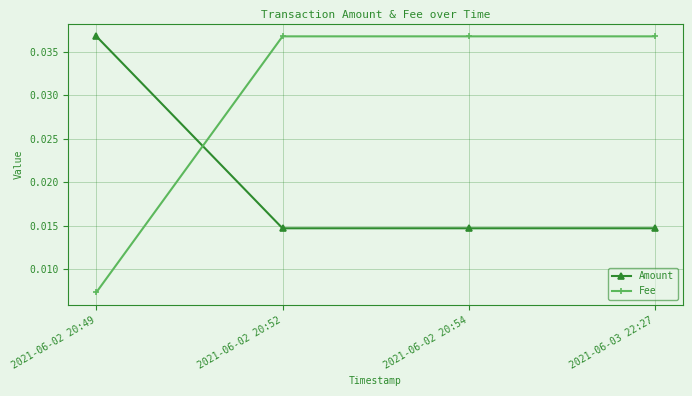

At how many categories does at least one series exceed 0?

4